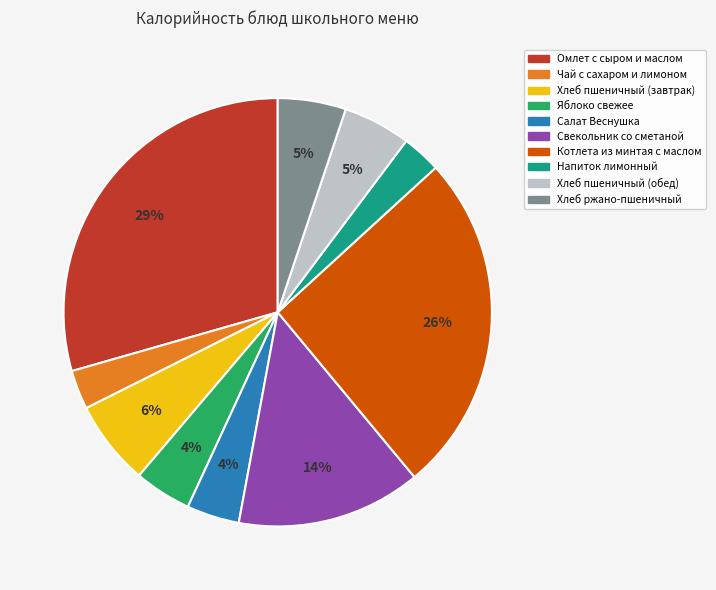

True or false: Свекольник со сметаной accounts for 14% of the total.

True